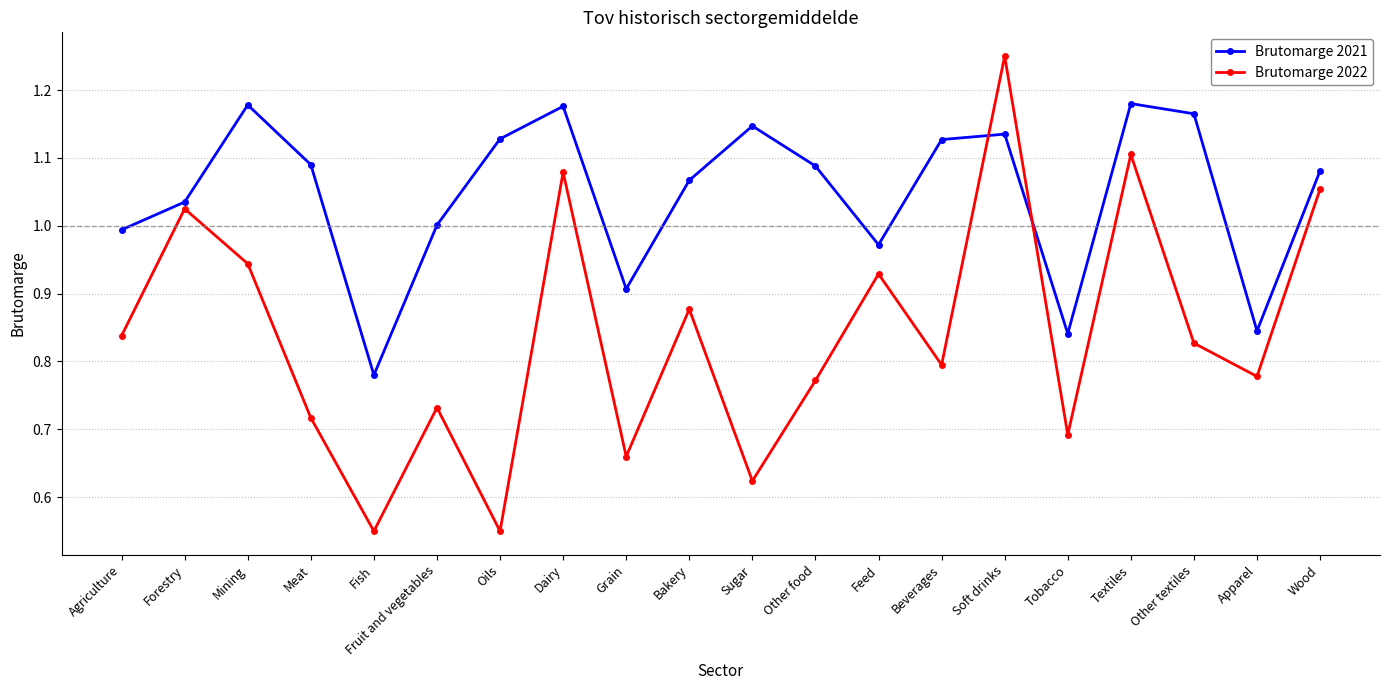

Is it true that Brutomarge 2022 equals 1.3 at Meat?

False